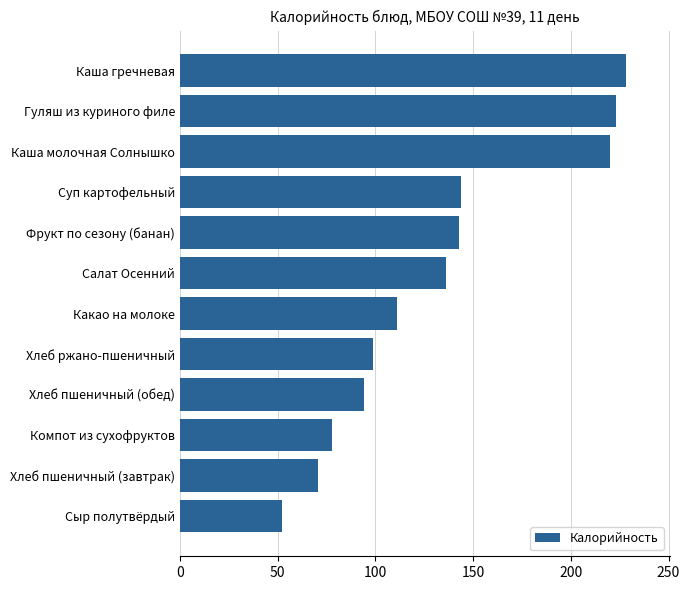

Is it true that the value at Фрукт по сезону (банан) is 143.0?

True